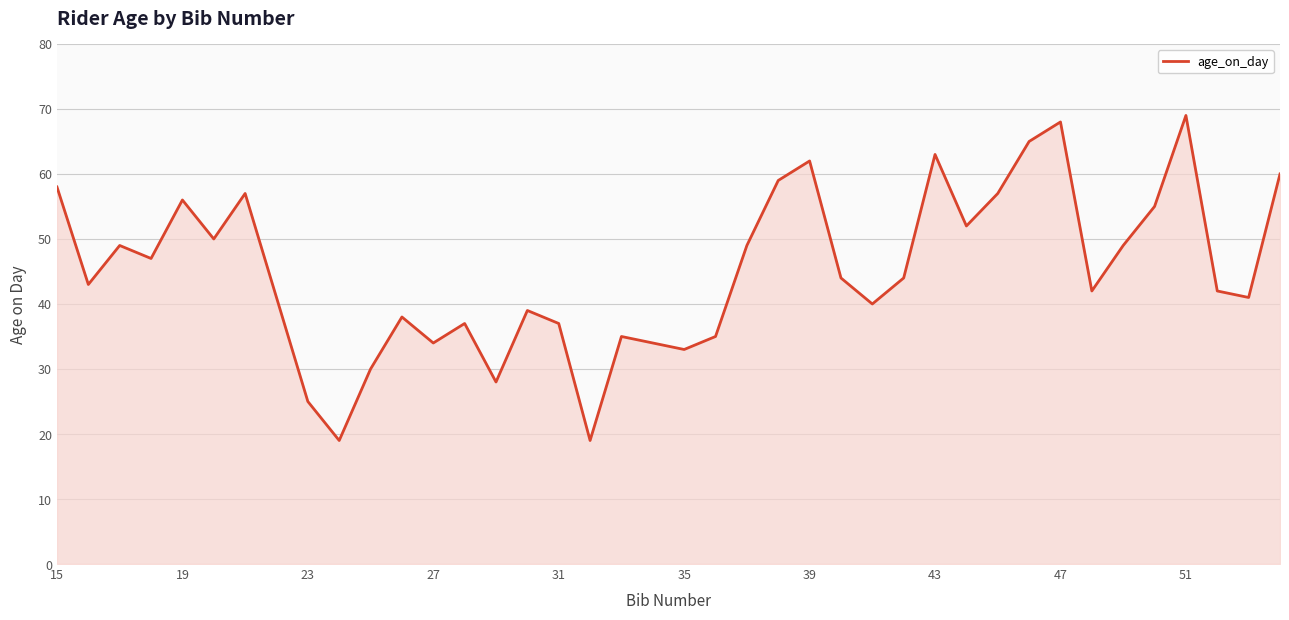

Does the chart display data point markers on the line(s)?

No